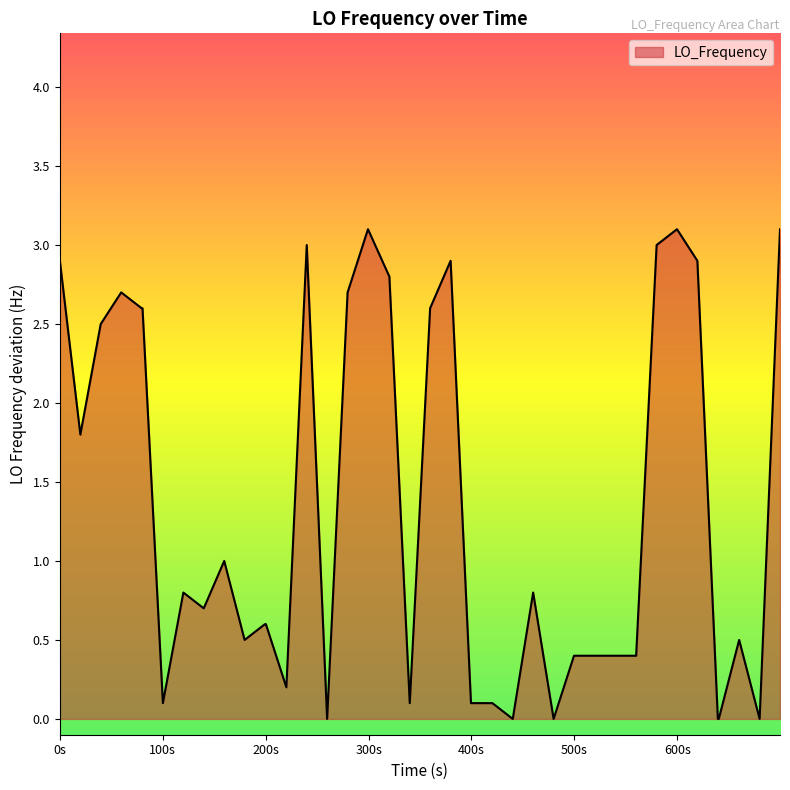

True or false: the data has more than 1 interior local peaks.

True